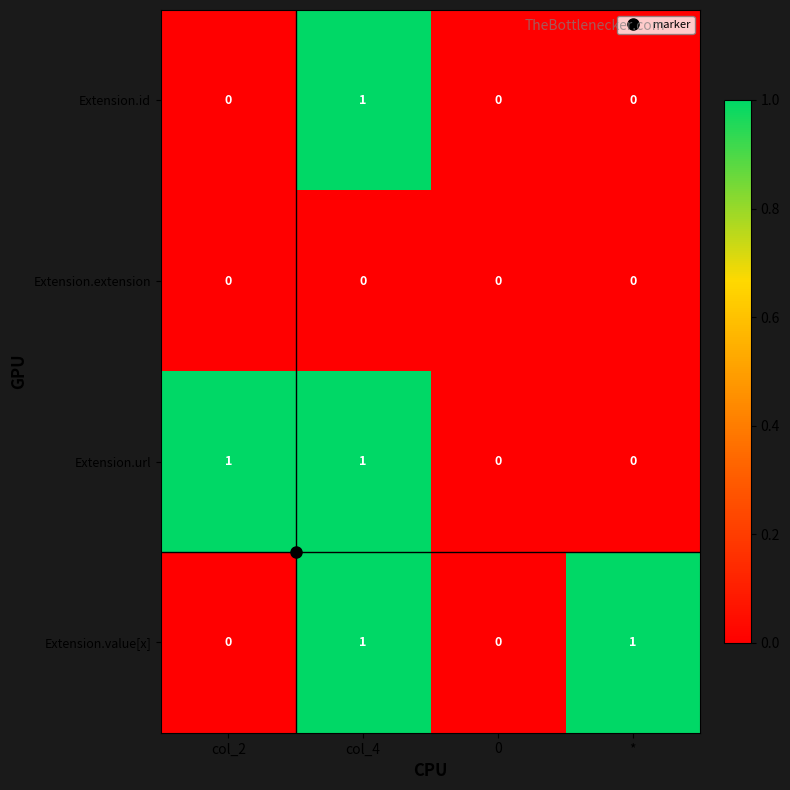

Is the value of Extension.value[x] at * greater than the value of Extension.extension at col_4?

Yes